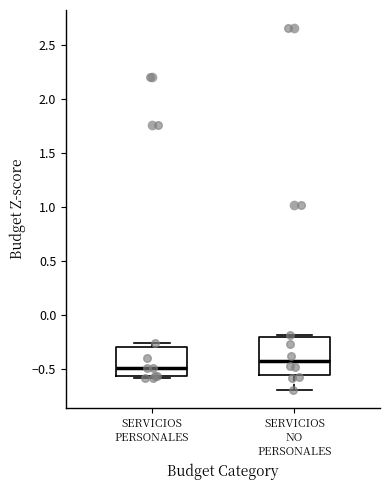

Reading left to right, transcribe this box plot: for each box, give where its median line is, the range the box spans, and where its two whiskers end, as read against the y-axis. The values are not printed on the chart, so give them approximately, as read against the axis.

SERVICIOS PERSONALES: median -0.50, box -0.55 to -0.30, whiskers -0.60 to -0.25
SERVICIOS NO PERSONALES: median -0.45, box -0.55 to -0.20, whiskers -0.70 to -0.20 (just above the box's upper edge)